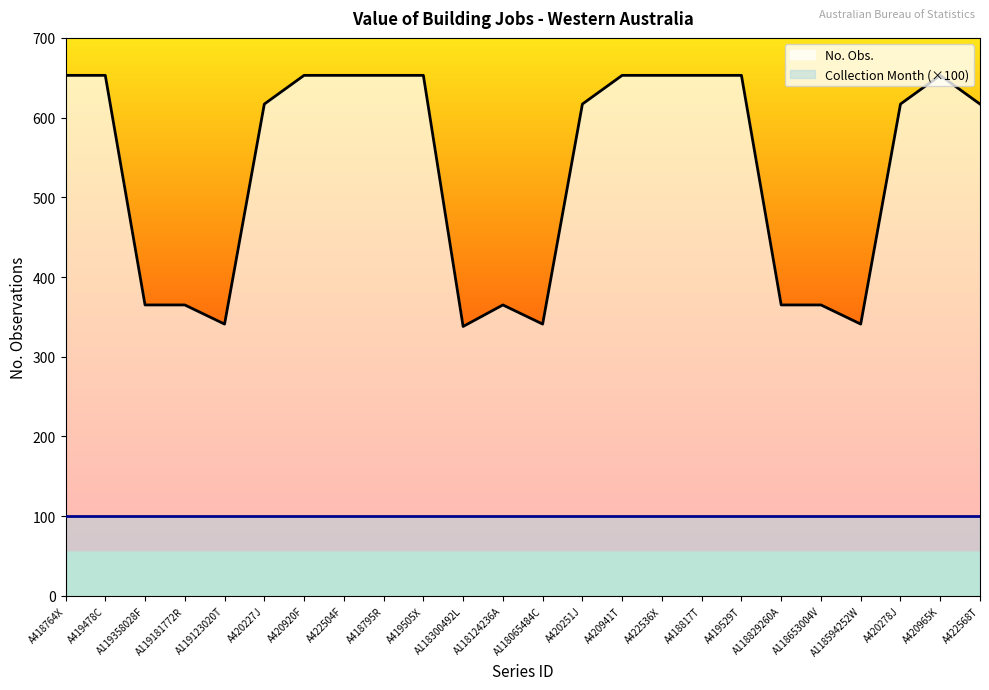

What is the change in value from A420920F to A118065484C?

-312